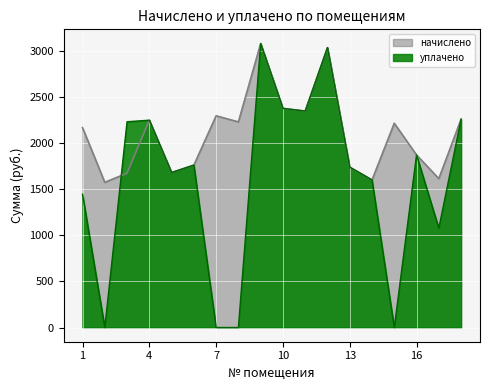

True or false: начислено and уплачено cross at least once.

True